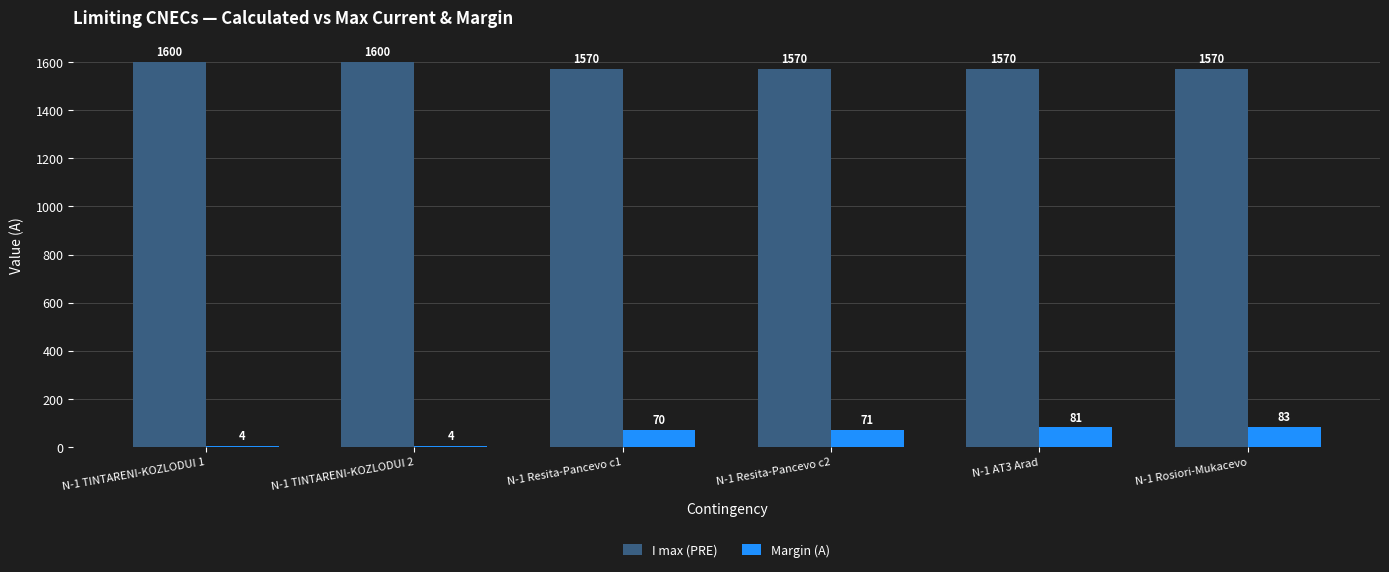

Which series changed the most between N-1 TINTARENI-KOZLODUI 2 and N-1 AT3 Arad?

Margin (A)